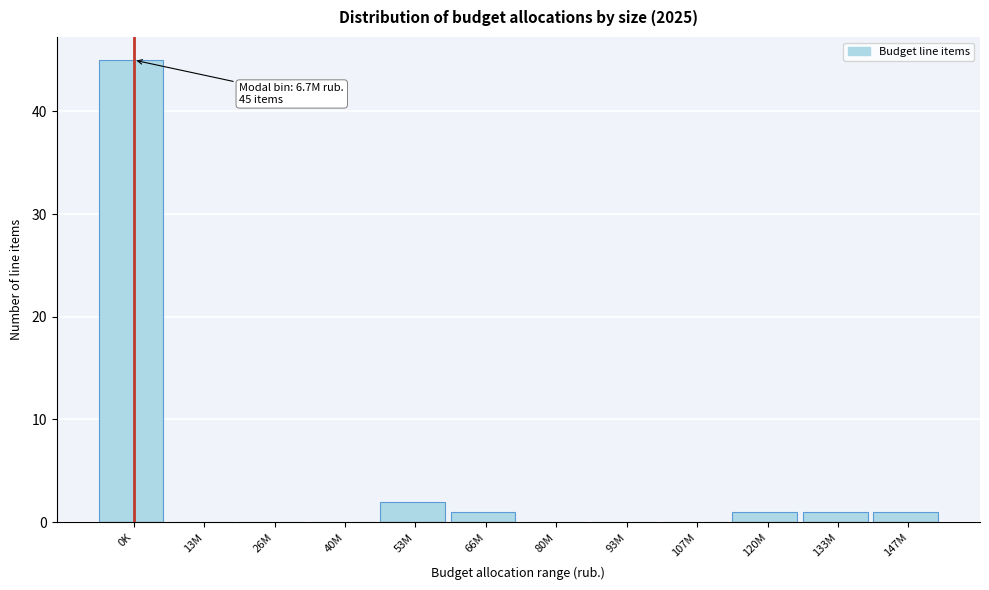

Reading left to right, transcribe all the data shown in this chart.

0K=45	13M=0	26M=0	40M=0	53M=2	66M=1	80M=0	93M=0	107M=0	120M=1	133M=1	147M=1